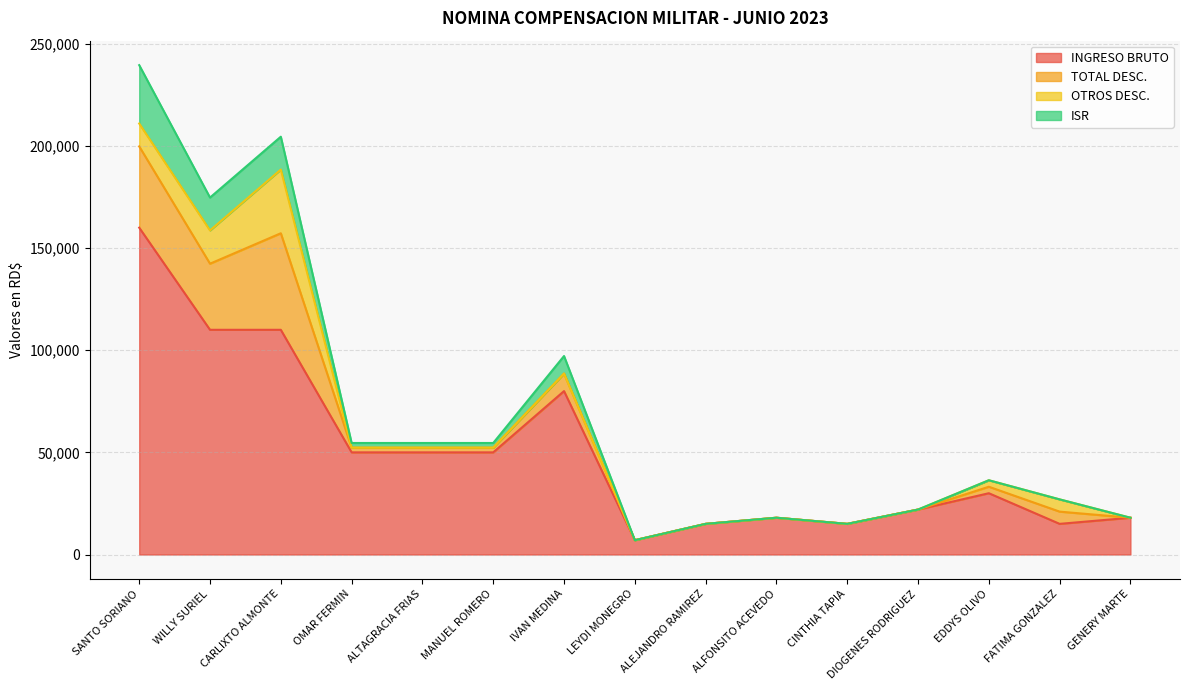

The ISR series shows 4639.8 at IVAN MEDINA. True or false?

False